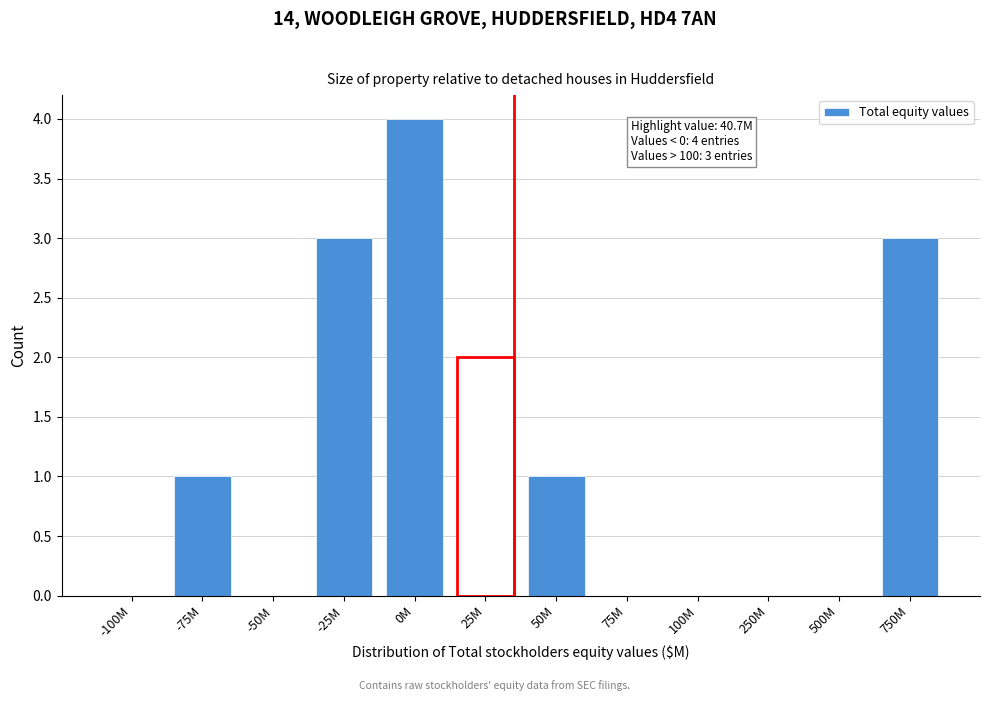

Reading left to right, transcribe all the data shown in this chart.

-100M=0	-75M=1	-50M=0	-25M=3	0M=4	25M=2	50M=1	75M=0	100M=0	250M=0	500M=0	750M=3